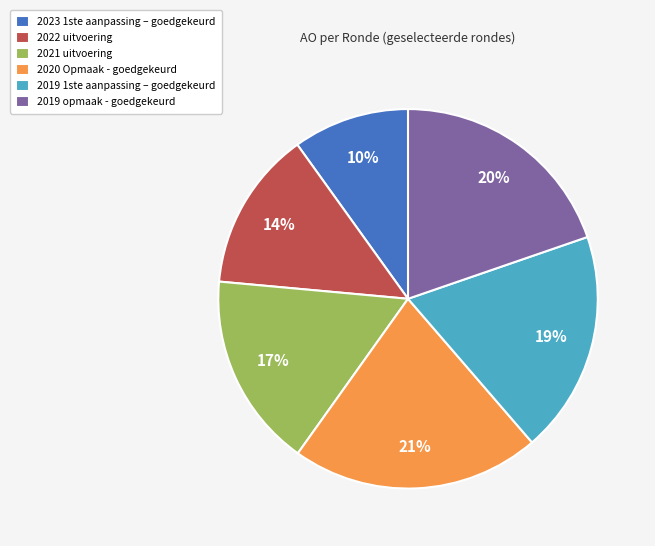

Approximately how many times larger is the value at 2020 Opmaak - goedgekeurd compared to 2023 1ste aanpassing – goedgekeurd?

2.1